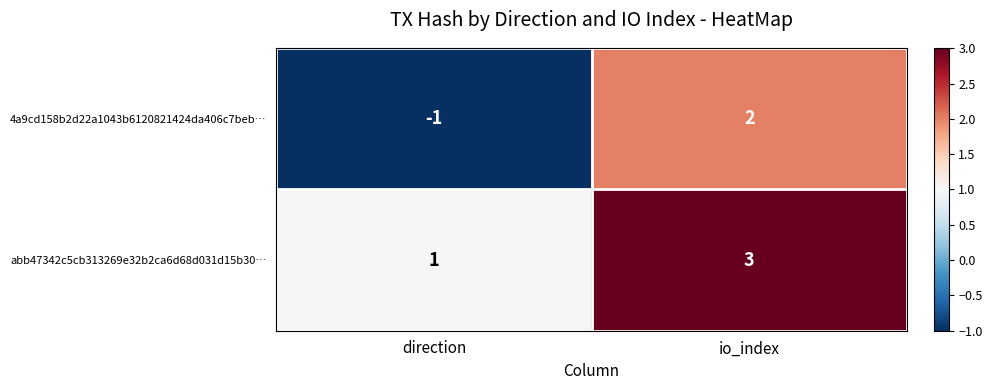

Where is abb47342c5cb313269e32b2ca6d68d031d15b30… nearest to the value 2?

direction